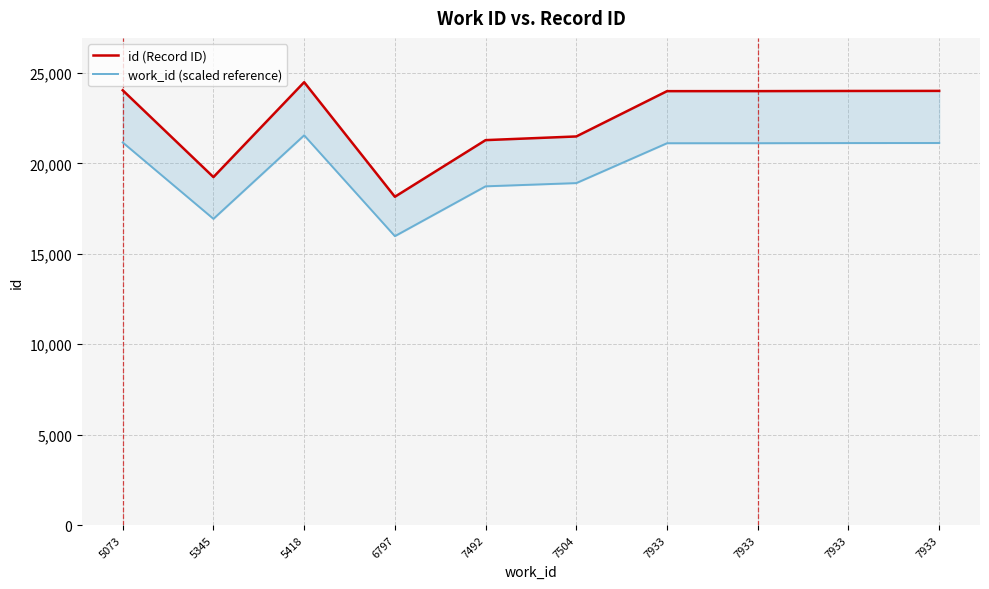

How many interior local valleys does the work_id (scaled reference) series have?

2